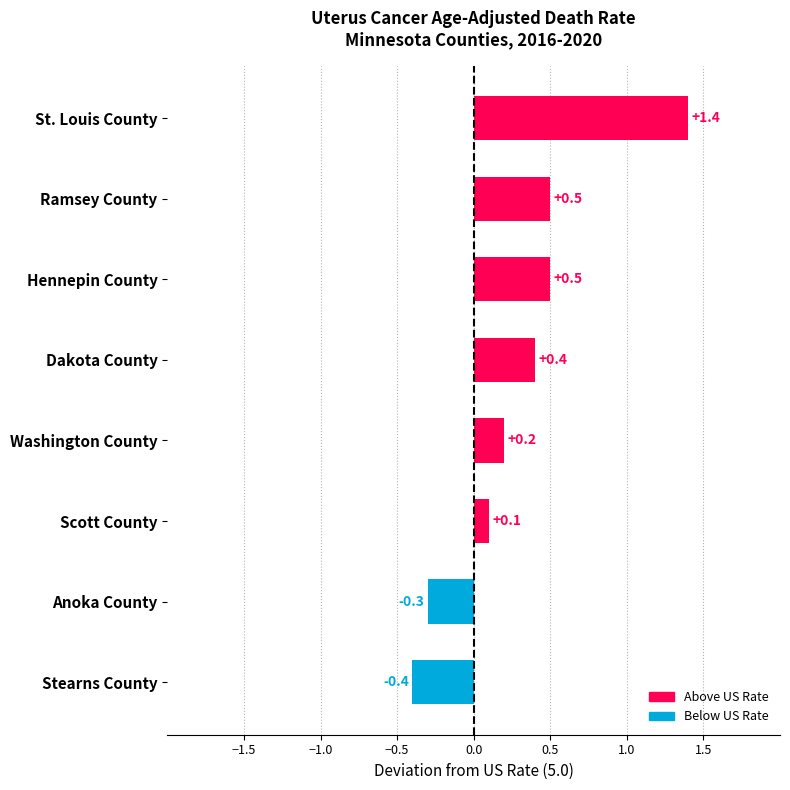

What is the difference between the maximum and minimum values?

1.8